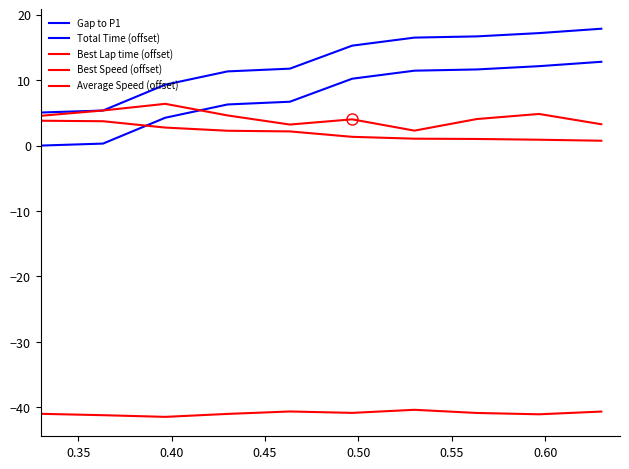

Which series has the largest total across all categories?

Total Time (offset)